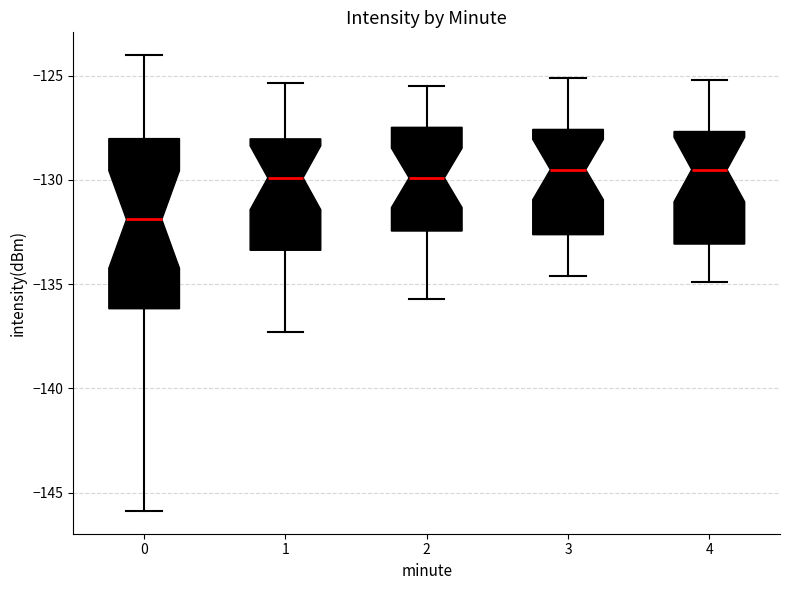

Where does the lower whisker of the box at x = 0 end on the y-axis? The values are not printed on the chart, so give them approximately, as read against the axis.

-146.0